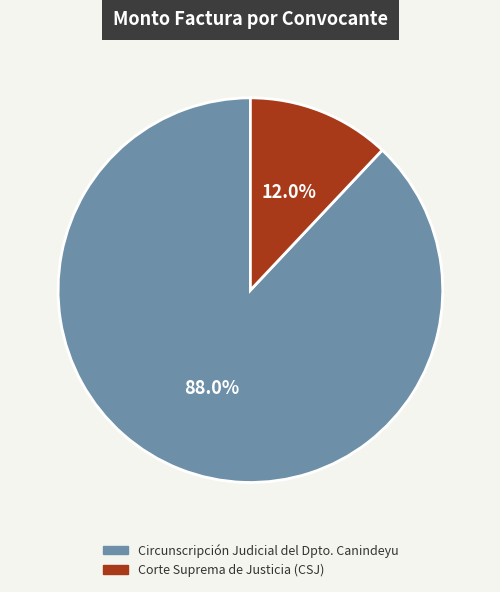

Between Corte Suprema de Justicia (CSJ) and Circunscripción Judicial del Dpto. Canindeyu, which is larger?

Circunscripción Judicial del Dpto. Canindeyu